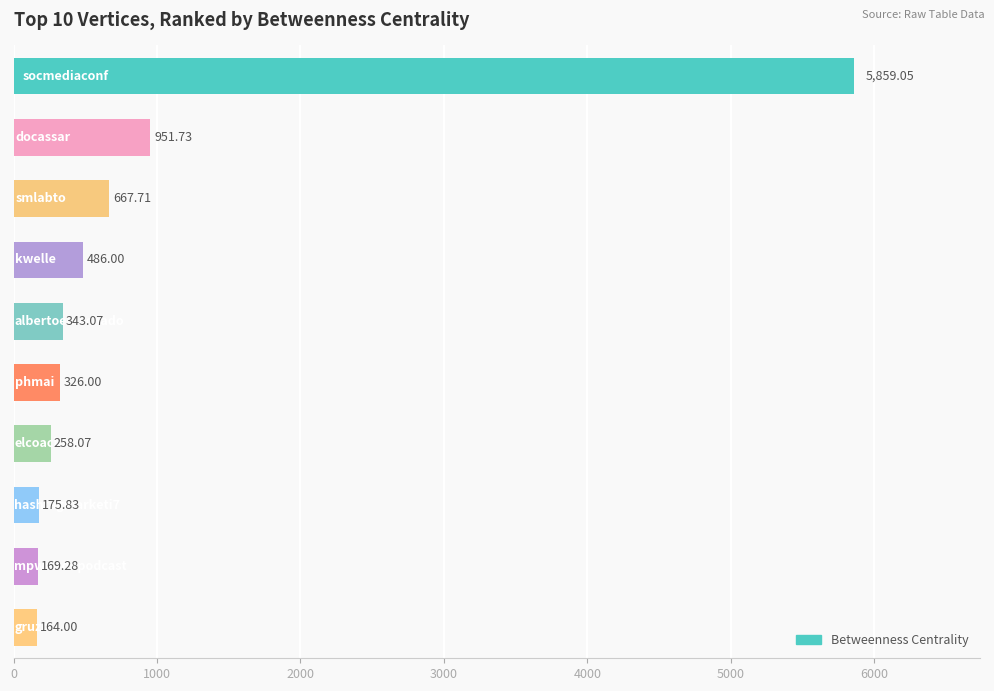

What is the difference between the maximum and second lowest values?

5689.8